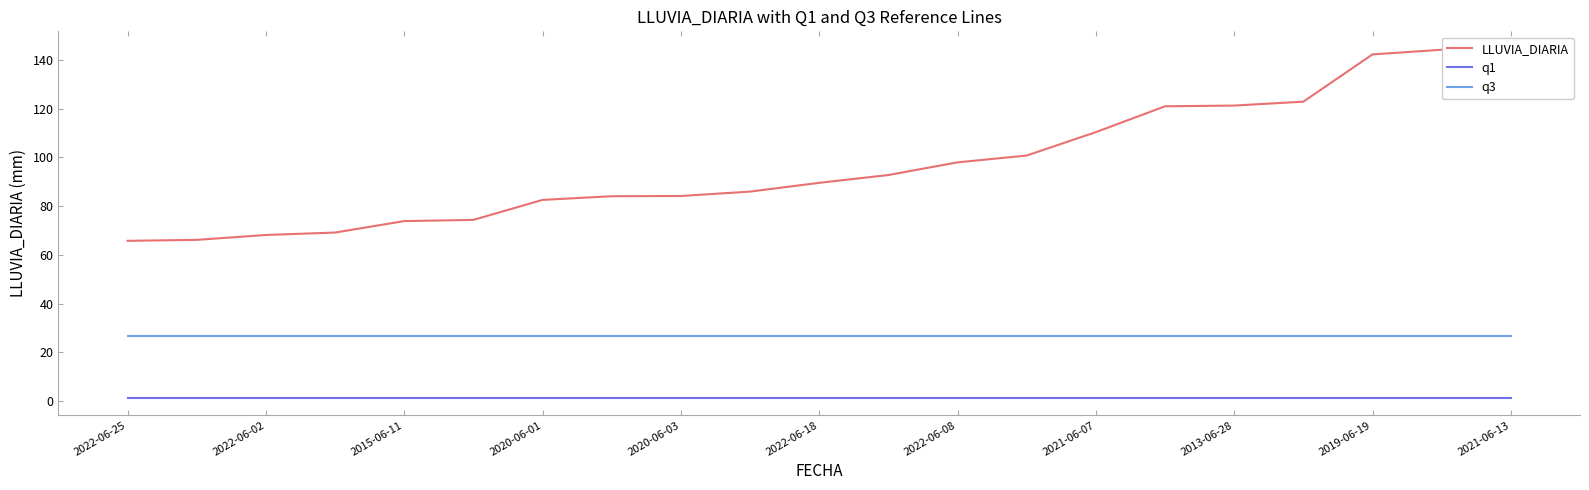

Reading left to right, list all the values displayed in this chart.

LLUVIA_DIARIA: 65.8	66.2	68.2	69.2	73.9	74.4	82.6	84.1	84.2	86.0	89.6	92.8	98.0	100.8	110.4	121.0	121.3	122.9	142.3	144.2	144.6
q1: 1.4	1.4	1.4	1.4	1.4	1.4	1.4	1.4	1.4	1.4	1.4	1.4	1.4	1.4	1.4	1.4	1.4	1.4	1.4	1.4	1.4
q3: 26.9	26.9	26.9	26.9	26.9	26.9	26.9	26.9	26.9	26.9	26.9	26.9	26.9	26.9	26.9	26.9	26.9	26.9	26.9	26.9	26.9